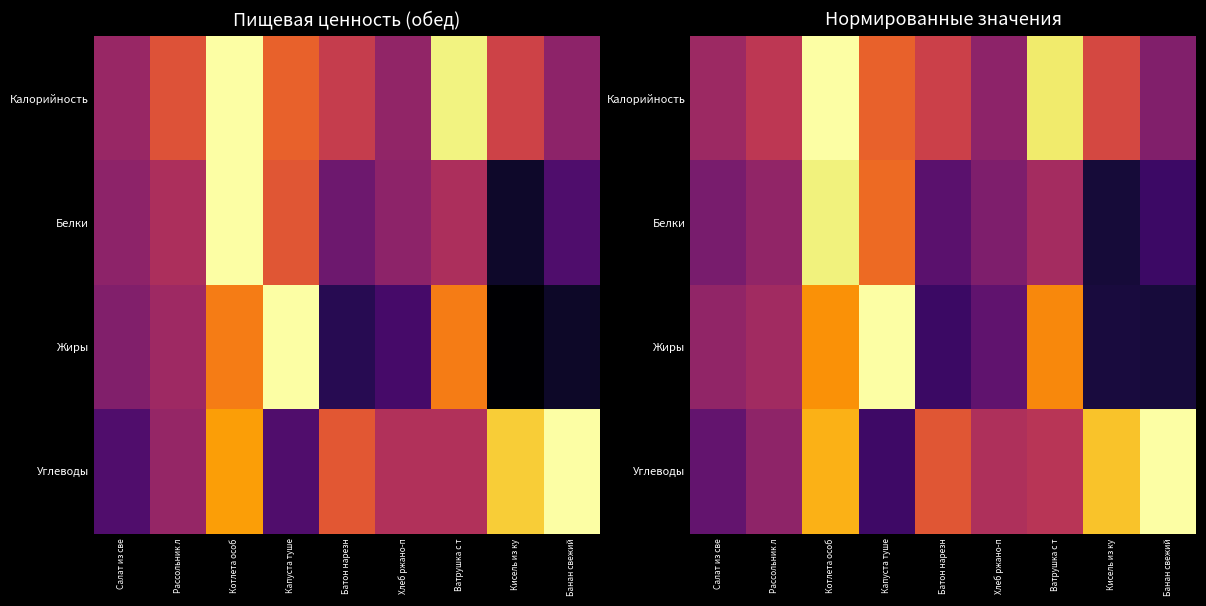

Which category has the lowest value in the Углеводы series?

Капуста туше